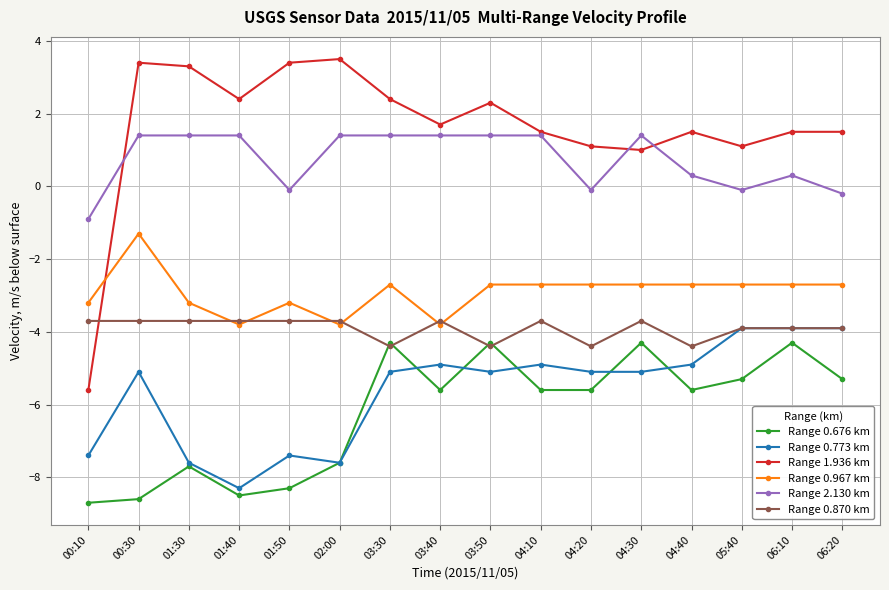

Is the value of Range 0.676 km at 03:50 greater than the value of Range 0.967 km at 03:30?

No